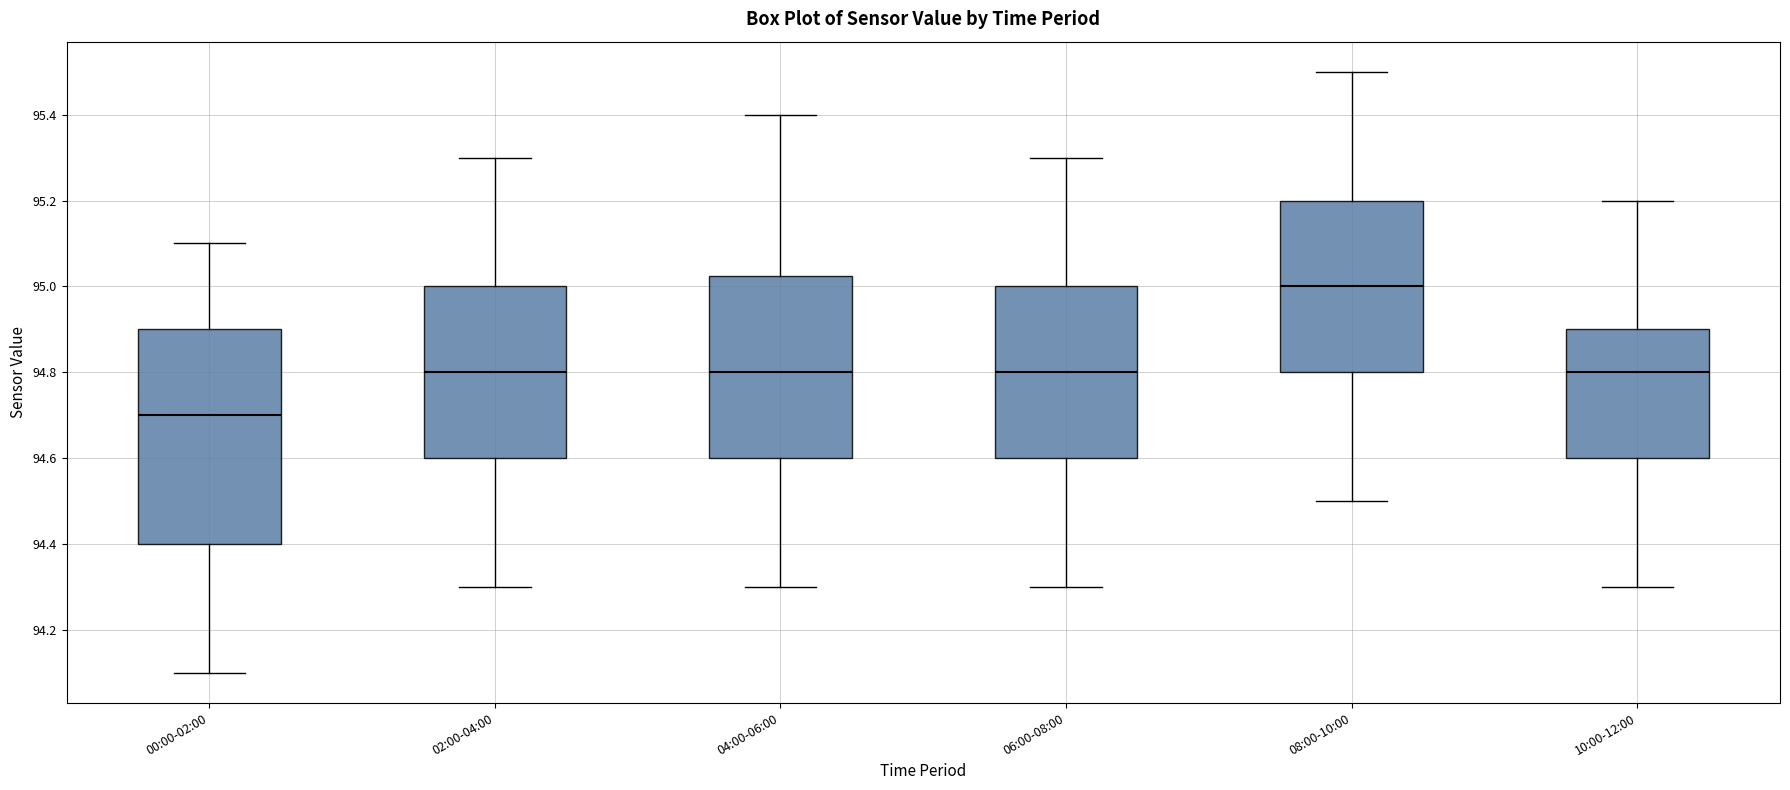

Comparing the boxes themselves (not the whiskers), which one is the tallest?

00:00-02:00